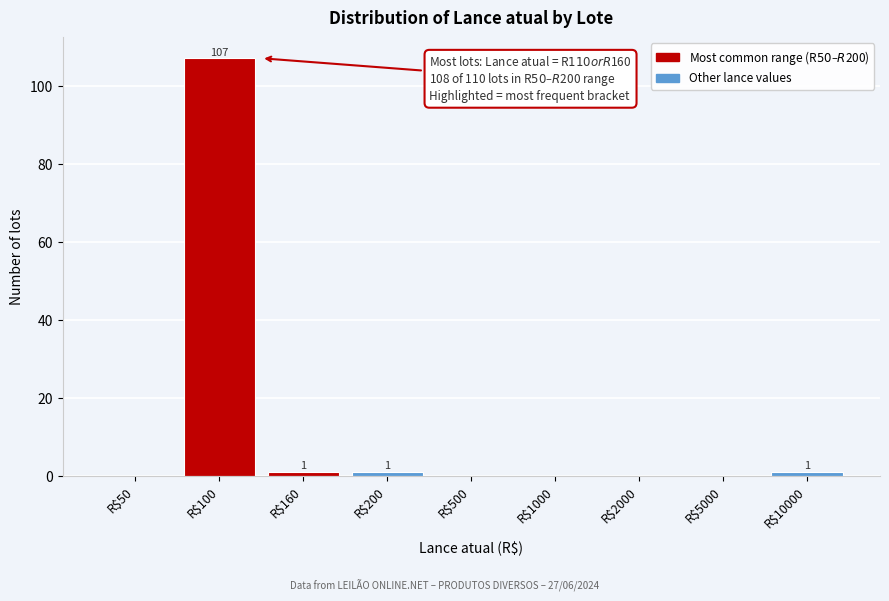

True or false: the data shows 1 at R$160.

True